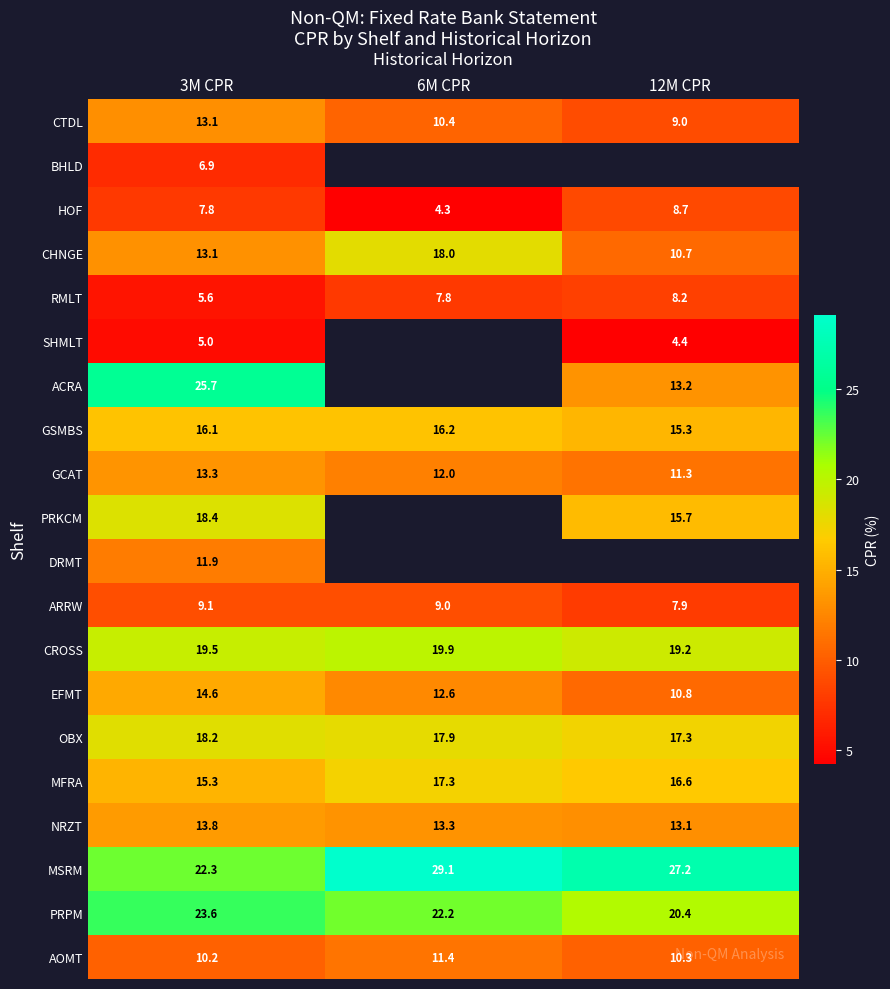

How many values in the CTDL series exceed 10?

2